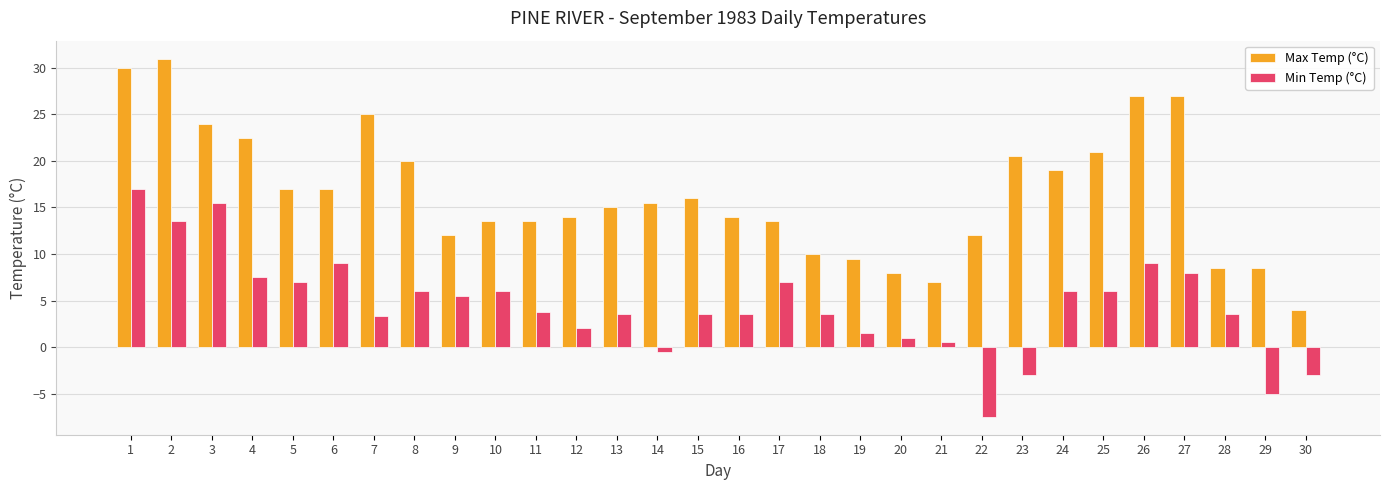

What is the average value of the Max Temp (°C) series?

16.5